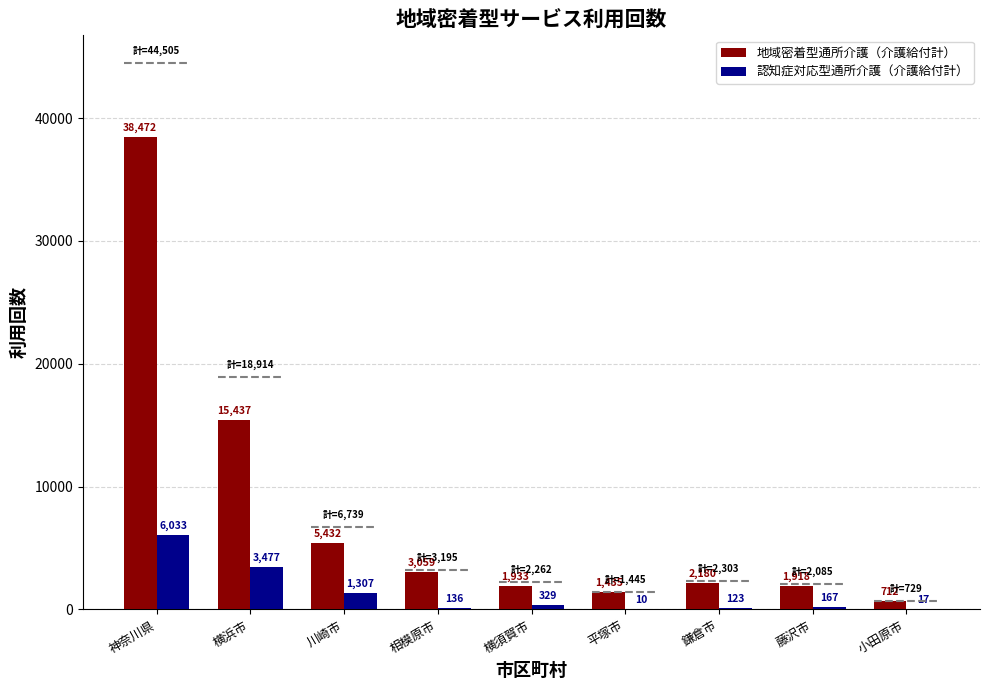

What is the smallest value displayed?

10